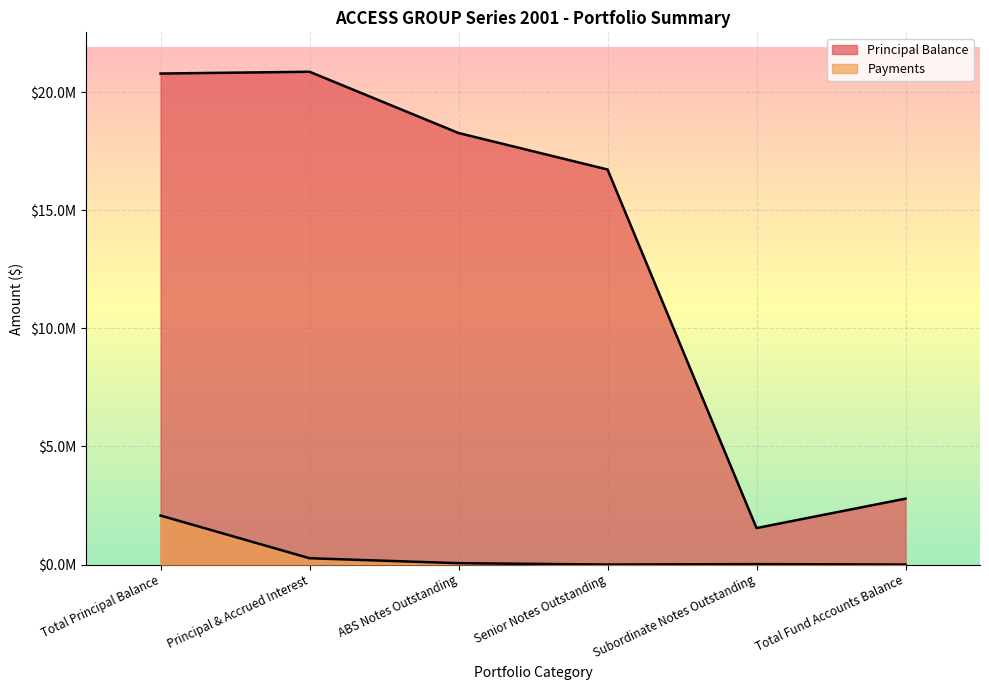

True or false: Payments and Principal Balance cross at least once.

False